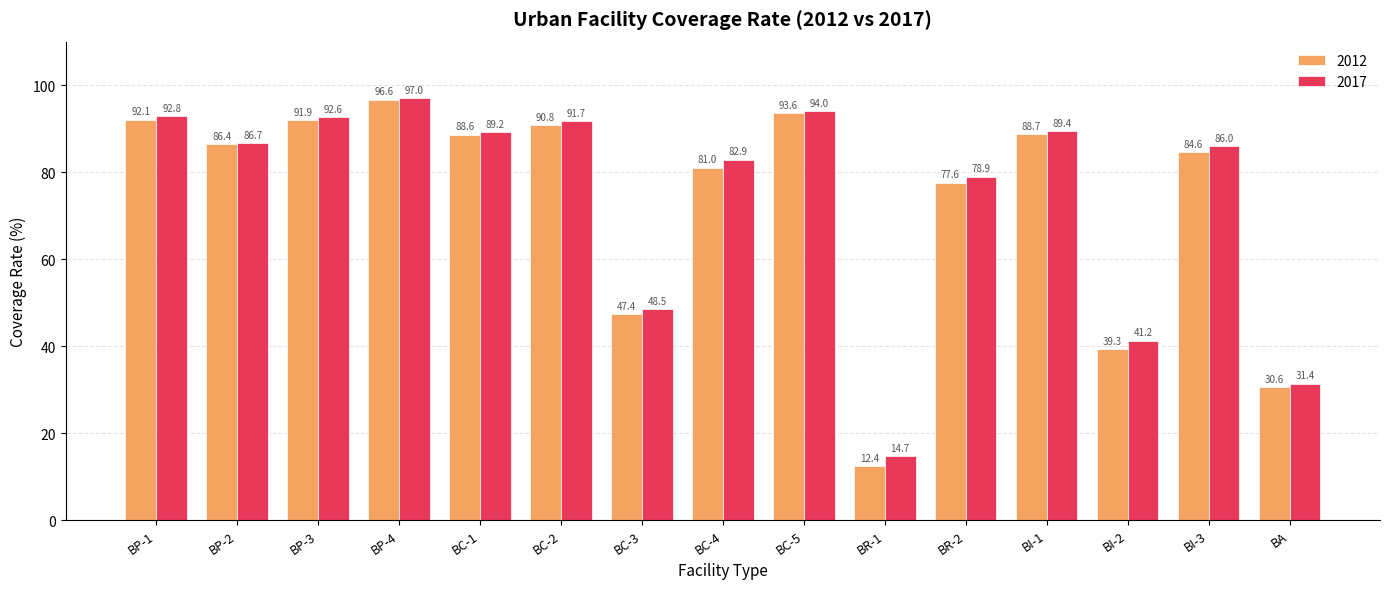

Which series has the largest total across all categories?

2017